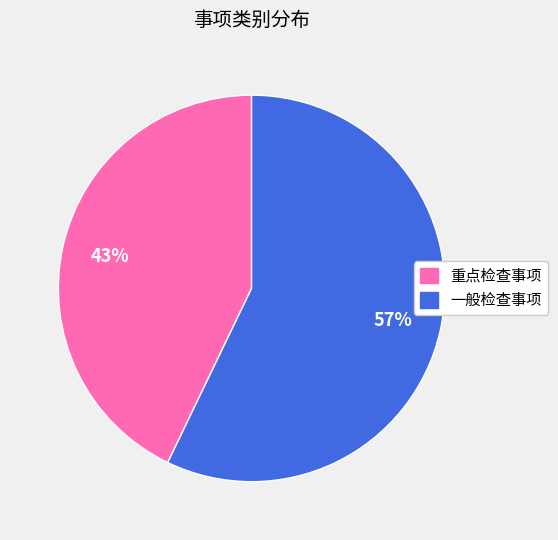

Between 重点检查事项 and 一般检查事项, which is larger?

一般检查事项